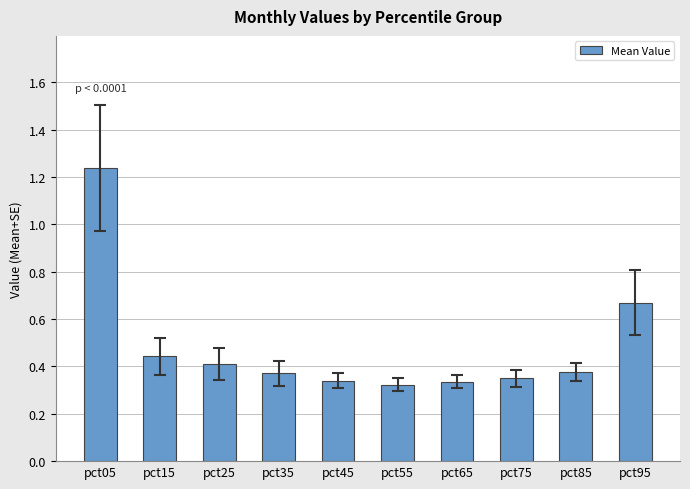

How many values are between 0 and 1?

9